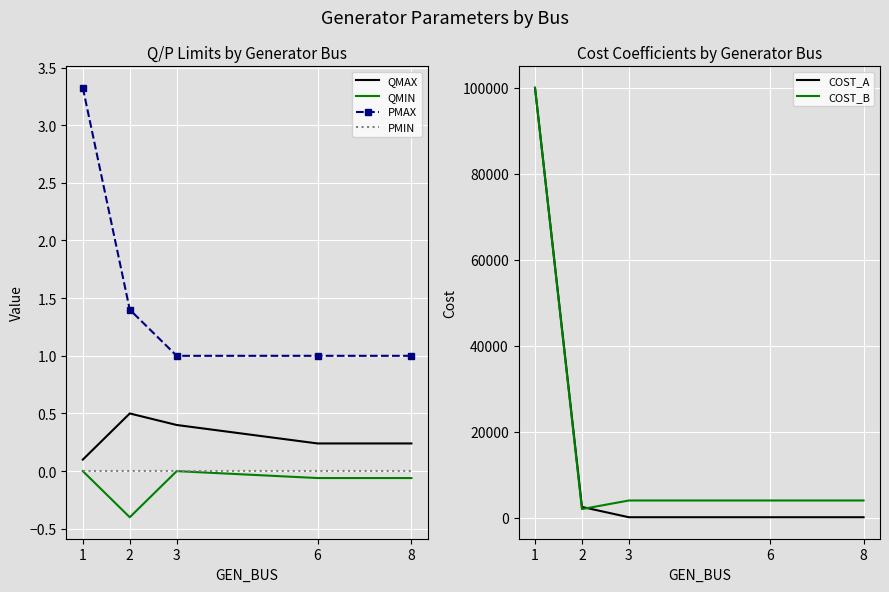

List the series in order of their peak value, highest first.

COST_A, COST_B, PMAX, QMAX, QMIN, PMIN